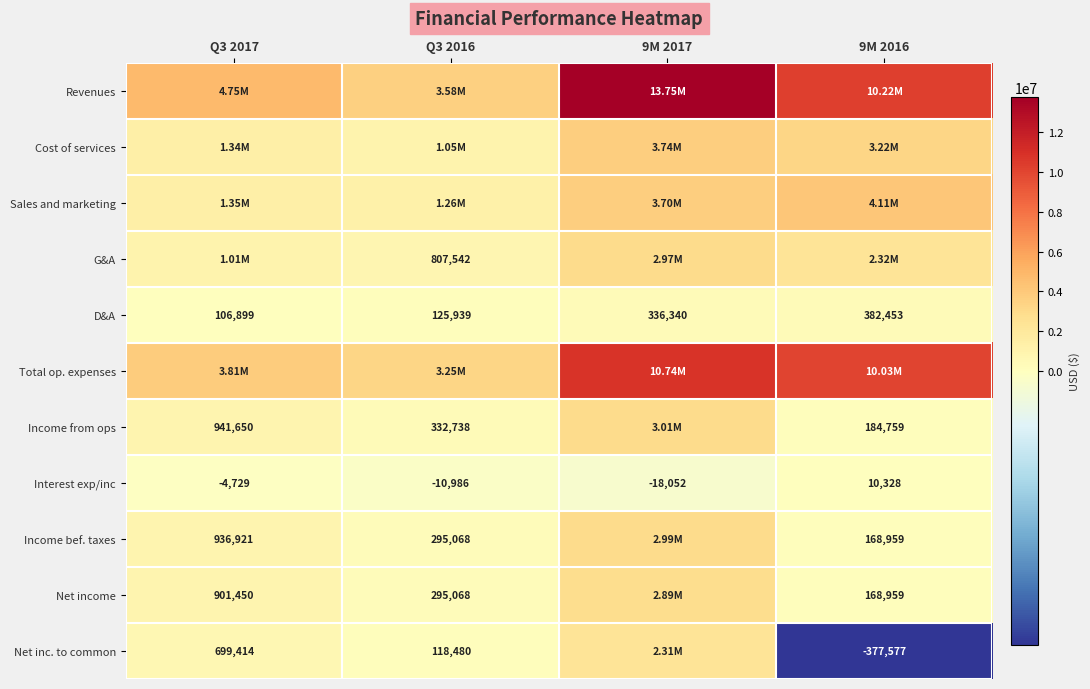

What is the average value of the D&A series?

237908